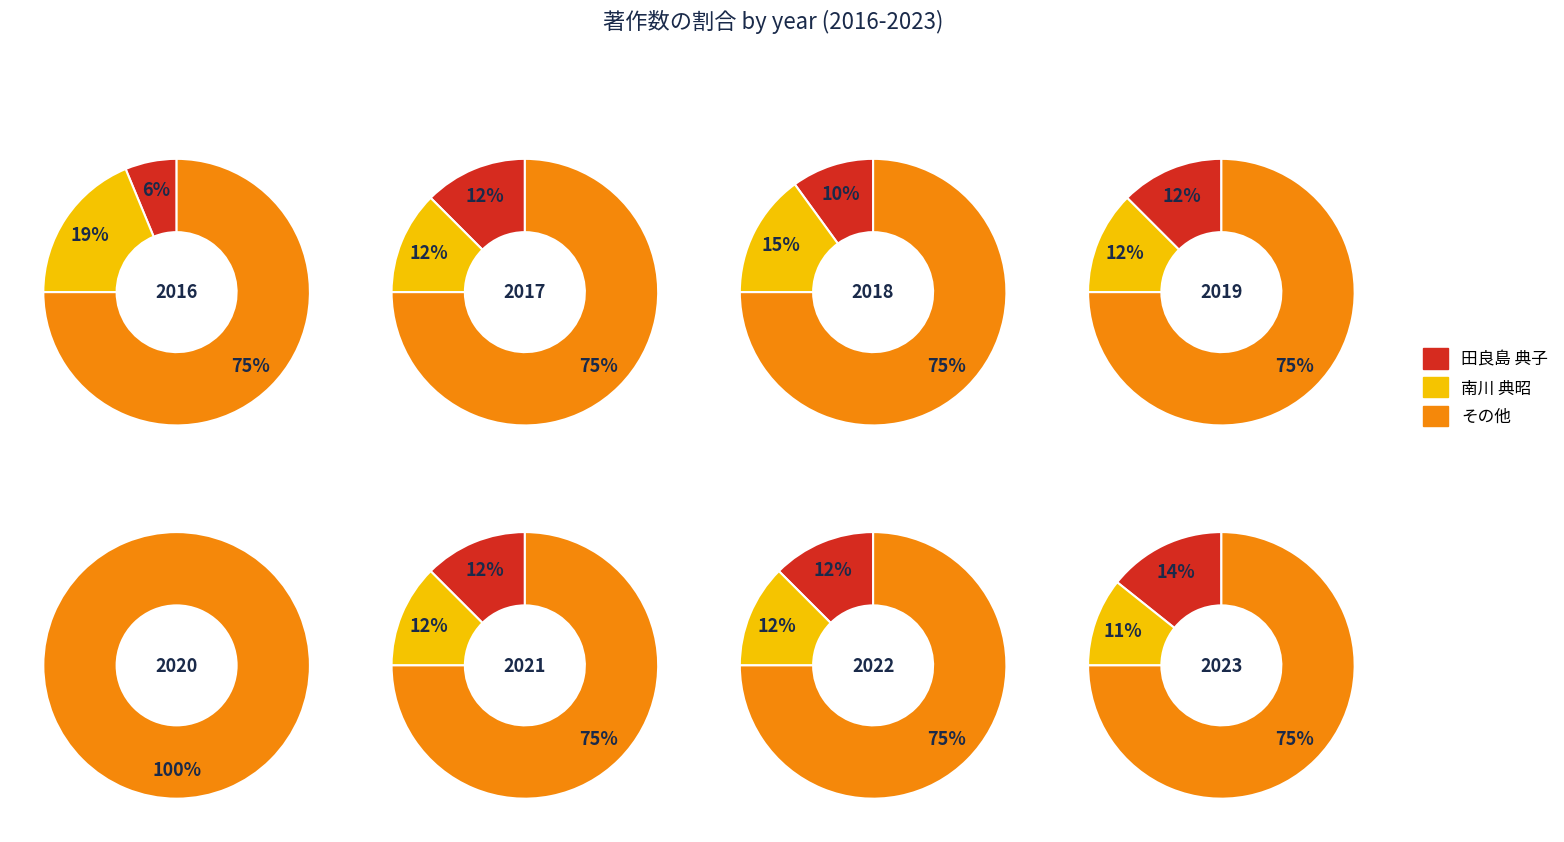

Between 6 and 1, which is larger?

6